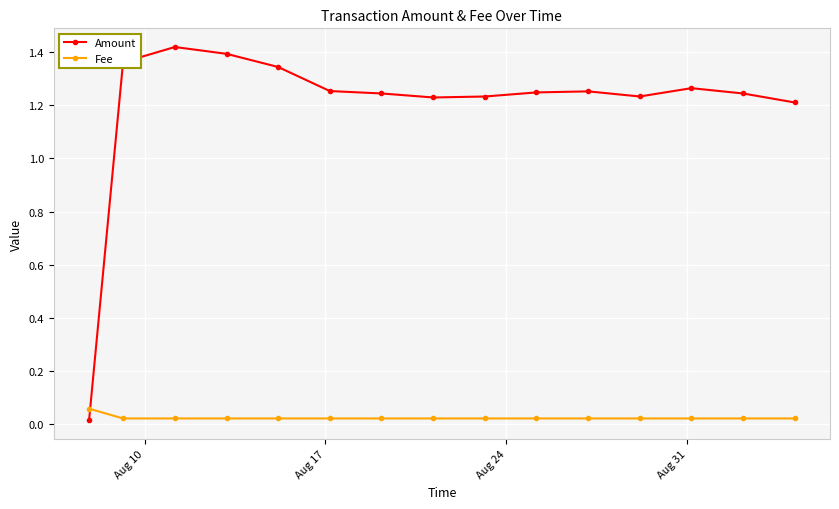

Which series has the widest spread of values?

Amount